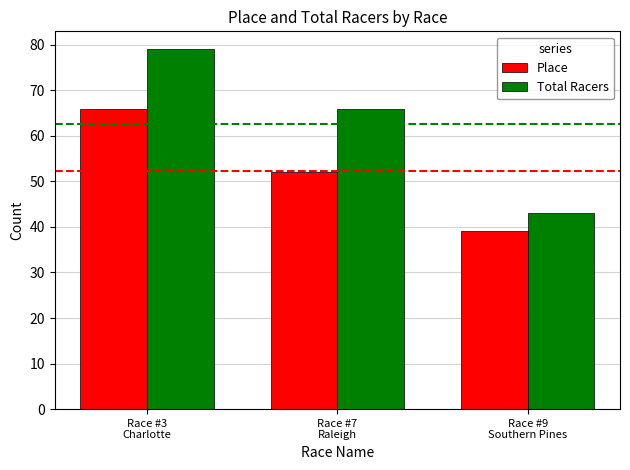

What is the approximate value of Place at Race #9
Southern Pines?

39